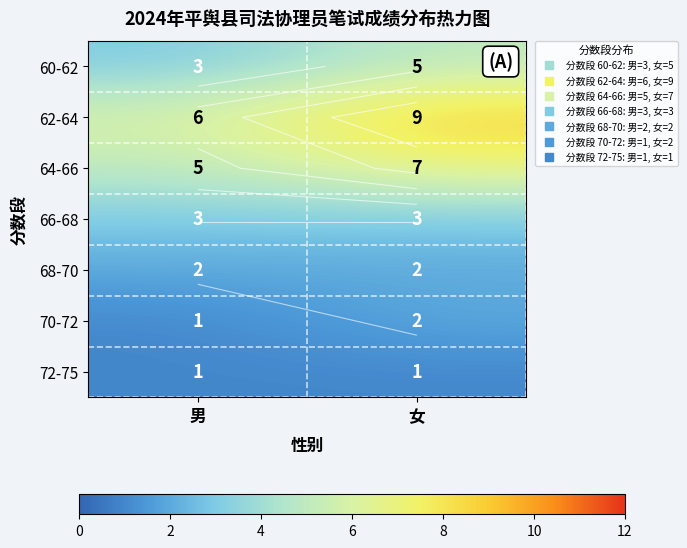

At which category does the chart reach its peak across all series?

女